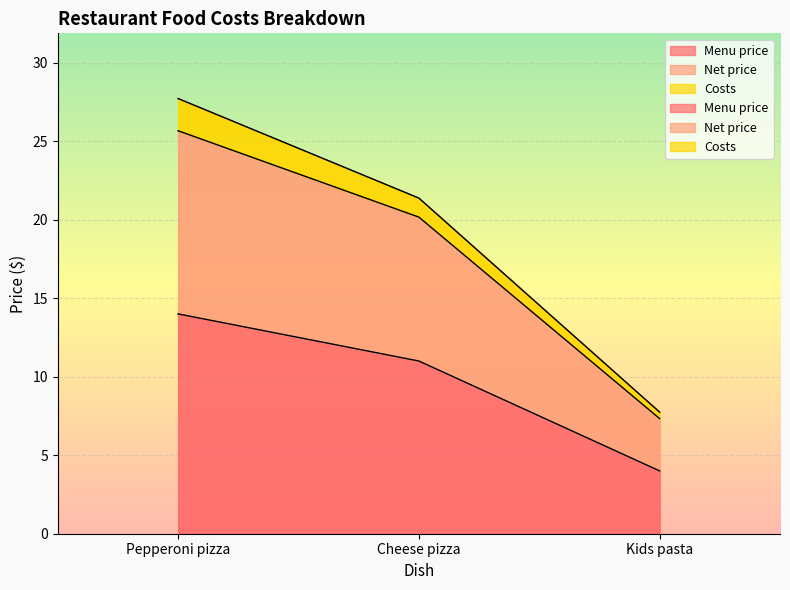

What is the label of the 1st point from the left?

Pepperoni pizza